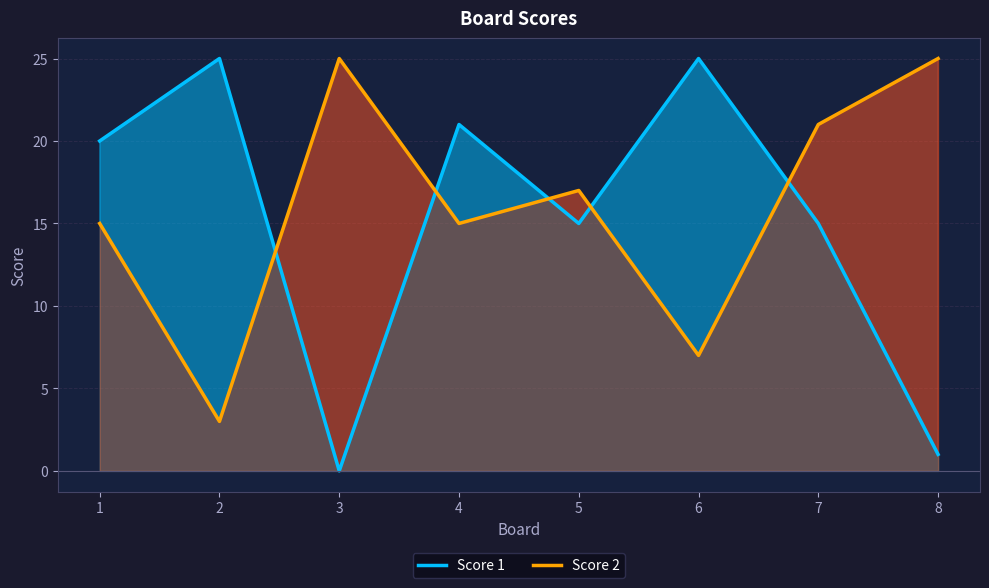

Which series changed the most between 2 and 4?

Score 2